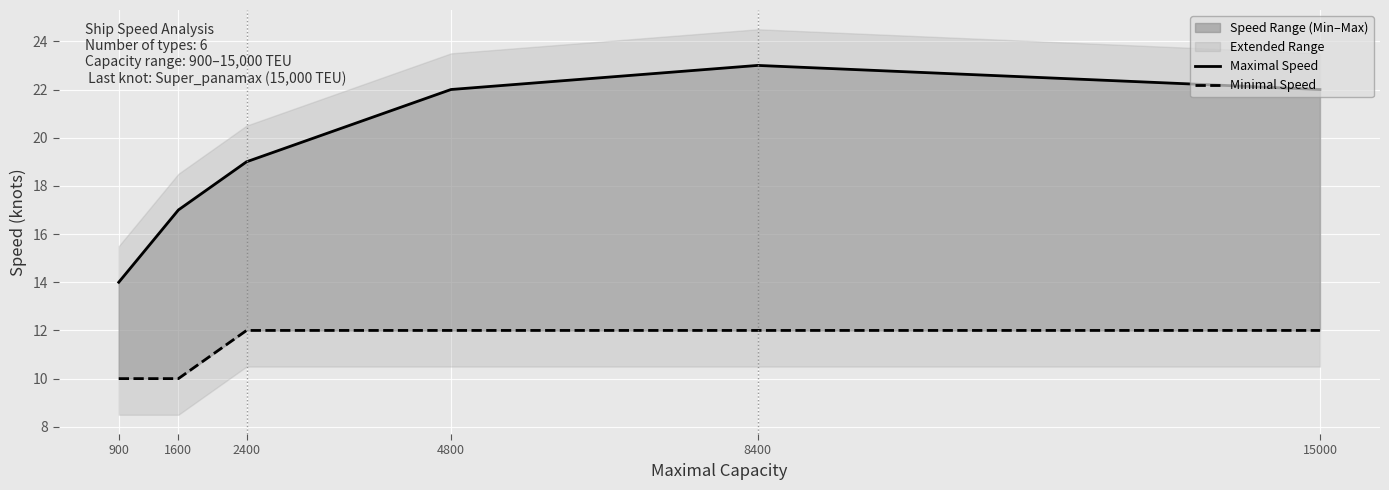

What is the average value of the Maximal Speed series?

20